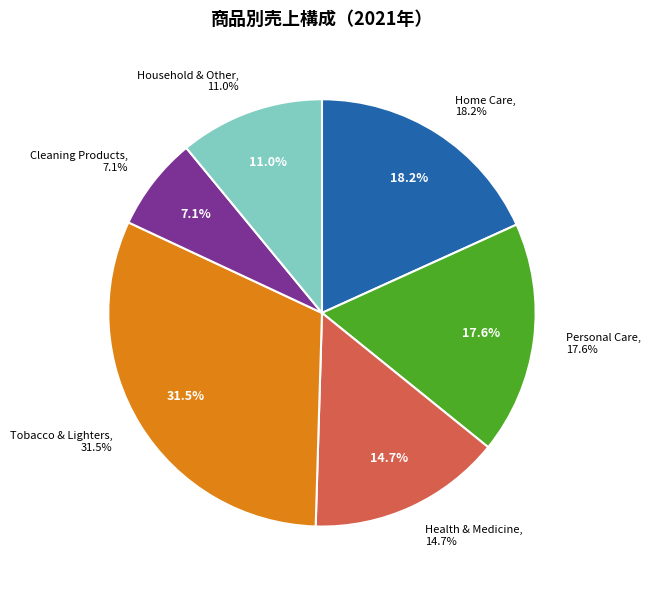

The SURE MEN ACTIVE DRY slice represents 1% of the pie. True or false?

False